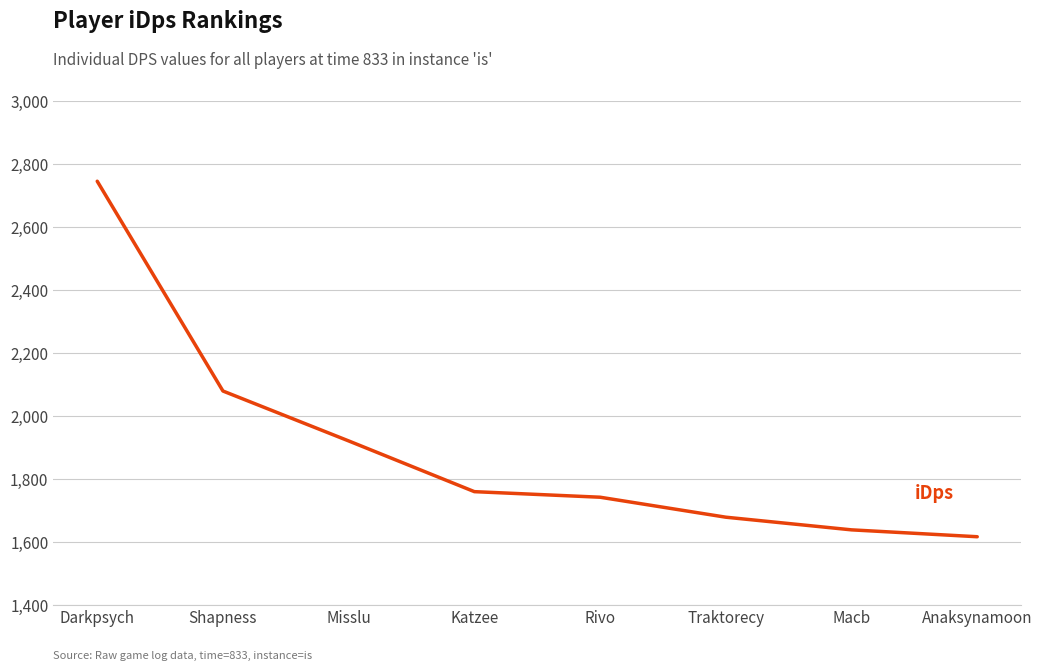

How many lines are shown in the chart?

1